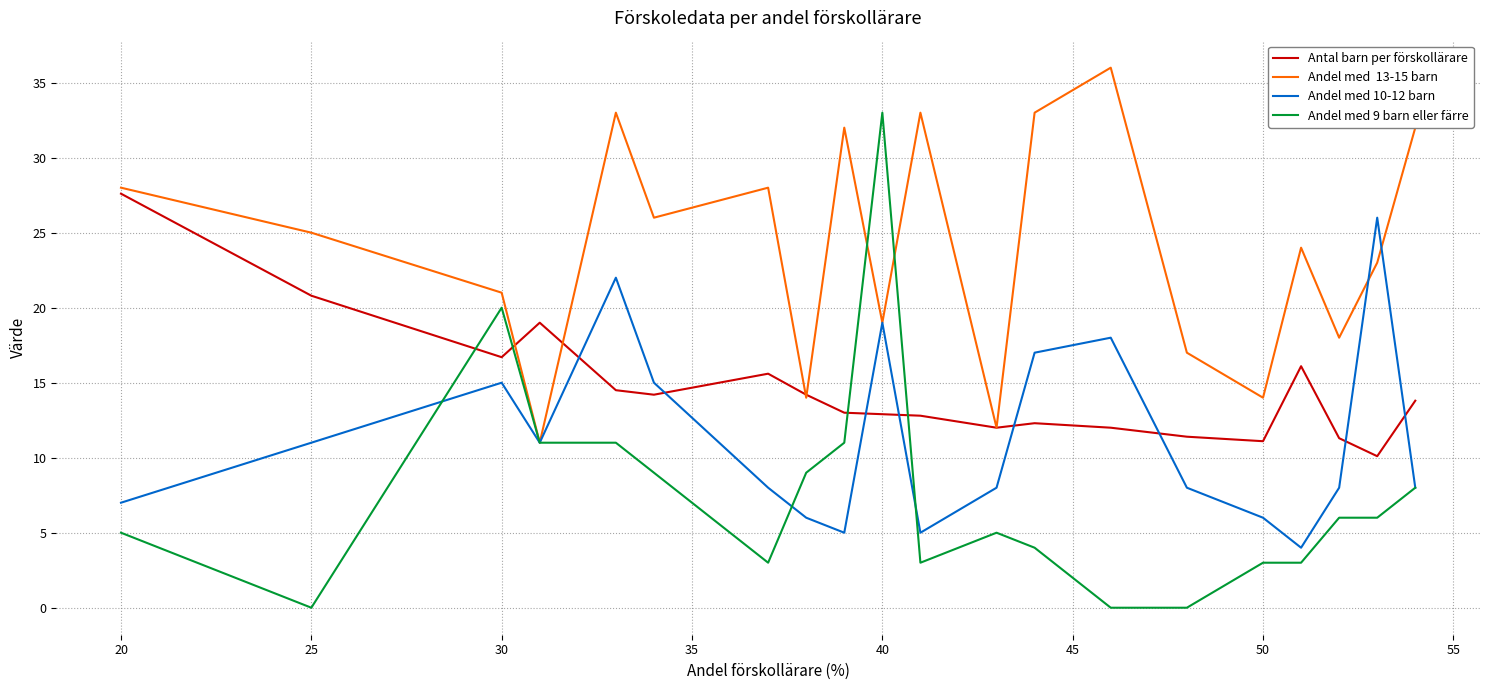

What is the total value across all series at 25?

56.8